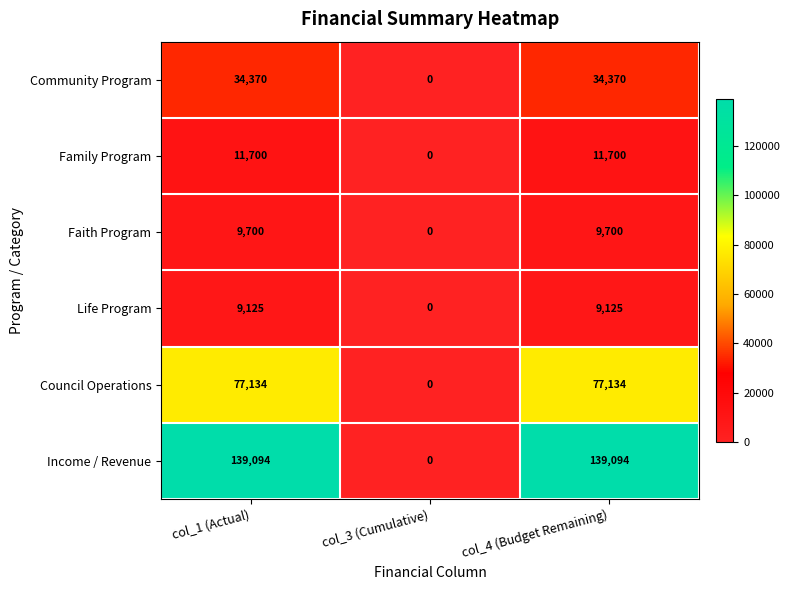

How many distinct data groups are displayed?

6